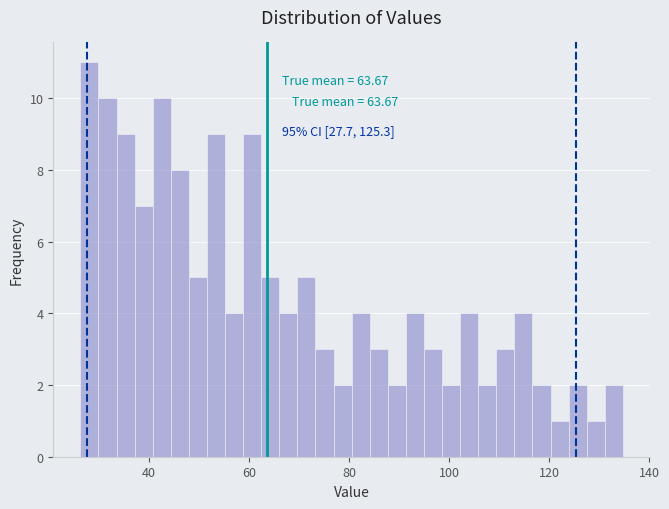

Around what value on the x-axis is the tallest bar? Give the approximate position of its centre, as read against the axis.

28